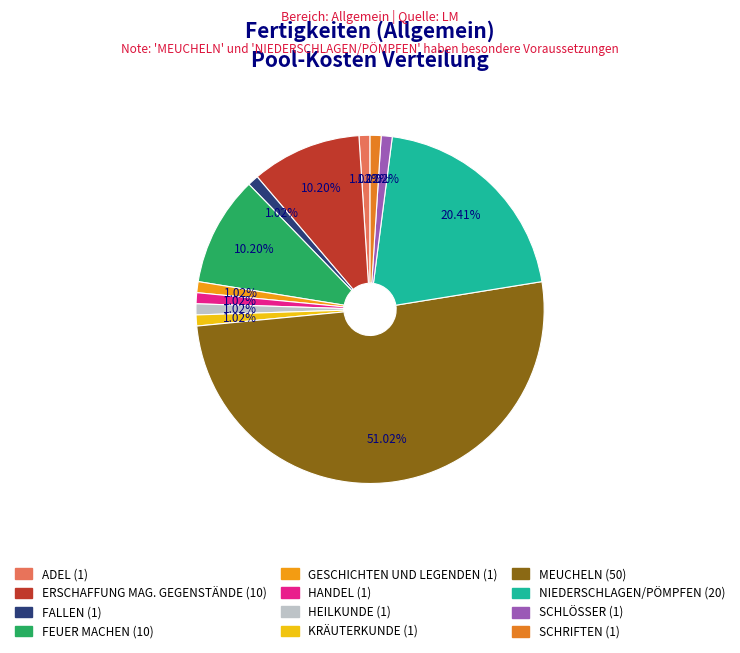

Count the number of slices in the pie.

12